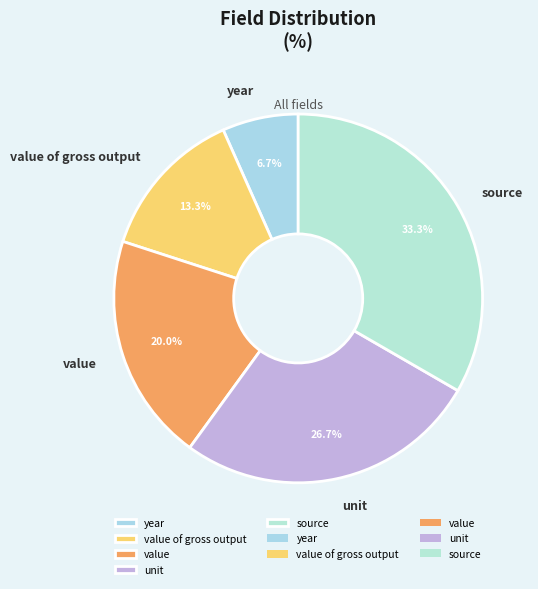

The value slice represents 30% of the pie. True or false?

False